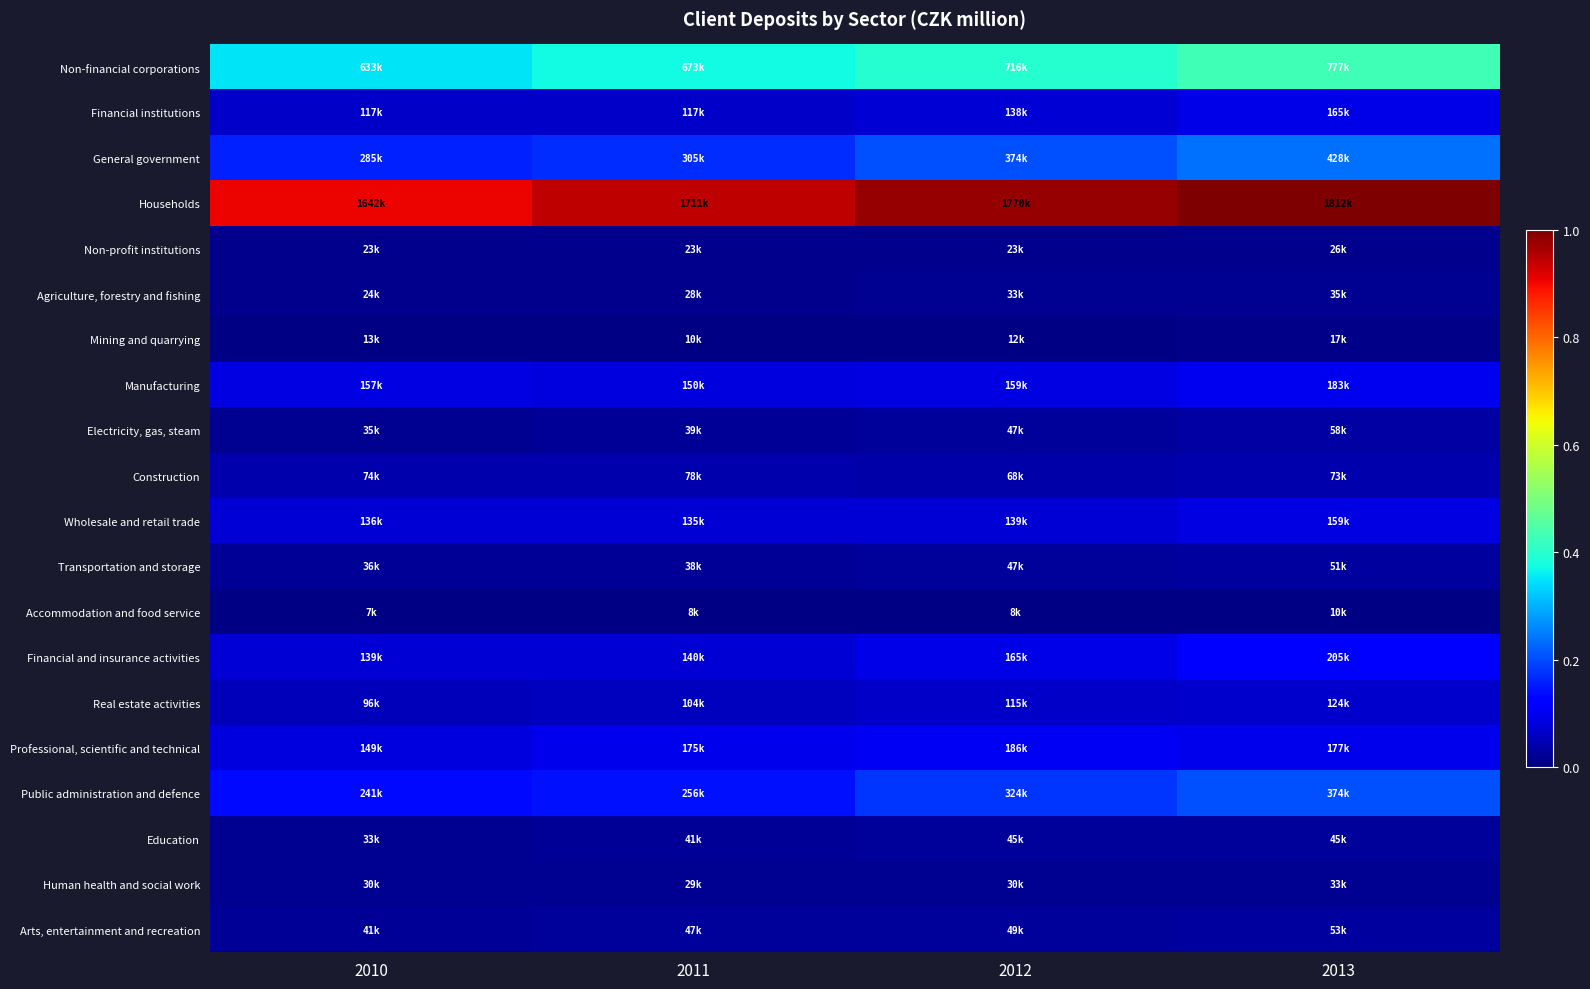

Reading right to left, list all the values displayed in this chart.

Non-financial corporations: 2013=0.4	2012=0.4	2011=0.4	2010=0.3
Financial institutions: 2013=0.1	2012=0.1	2011=0.1	2010=0.1
General government: 2013=0.2	2012=0.2	2011=0.2	2010=0.2
Households: 2013=1.0	2012=1.0	2011=0.9	2010=0.9
Non-profit institutions: 2013=0.0	2012=0.0	2011=0.0	2010=0.0
Agriculture, forestry and fishing: 2013=0.0	2012=0.0	2011=0.0	2010=0.0
Mining and quarrying: 2013=0.0	2012=0.0	2011=0.0	2010=0.0
Manufacturing: 2013=0.1	2012=0.1	2011=0.1	2010=0.1
Electricity, gas, steam: 2013=0.0	2012=0.0	2011=0.0	2010=0.0
Construction: 2013=0.0	2012=0.0	2011=0.0	2010=0.0
Wholesale and retail trade: 2013=0.1	2012=0.1	2011=0.1	2010=0.1
Transportation and storage: 2013=0.0	2012=0.0	2011=0.0	2010=0.0
Accommodation and food service: 2013=0.0	2012=0.0	2011=0.0	2010=0.0
Financial and insurance activities: 2013=0.1	2012=0.1	2011=0.1	2010=0.1
Real estate activities: 2013=0.1	2012=0.1	2011=0.1	2010=0.1
Professional, scientific and technical: 2013=0.1	2012=0.1	2011=0.1	2010=0.1
Public administration and defence: 2013=0.2	2012=0.2	2011=0.1	2010=0.1
Education: 2013=0.0	2012=0.0	2011=0.0	2010=0.0
Human health and social work: 2013=0.0	2012=0.0	2011=0.0	2010=0.0
Arts, entertainment and recreation: 2013=0.0	2012=0.0	2011=0.0	2010=0.0